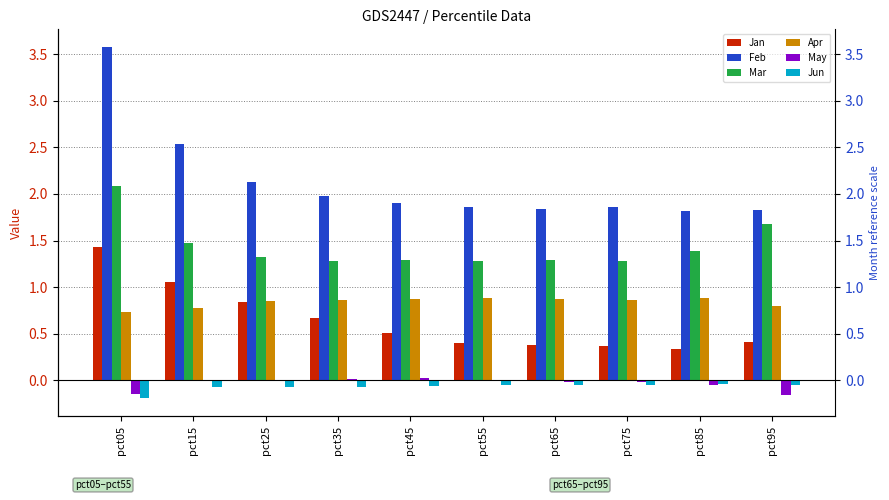

How many data points does each series have?

10